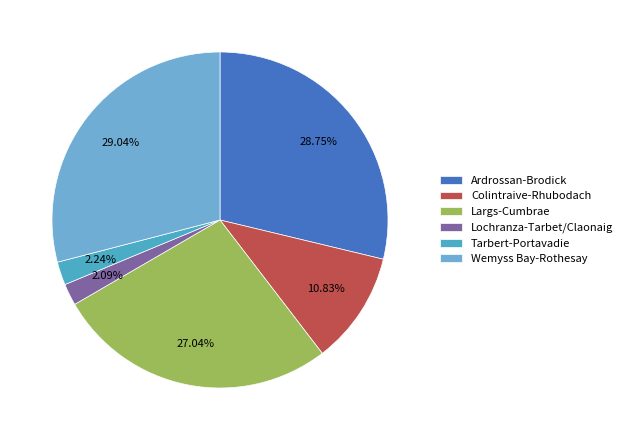

Do Largs-Cumbrae and Colintraive-Rhubodach together represent more than half of the pie?

No